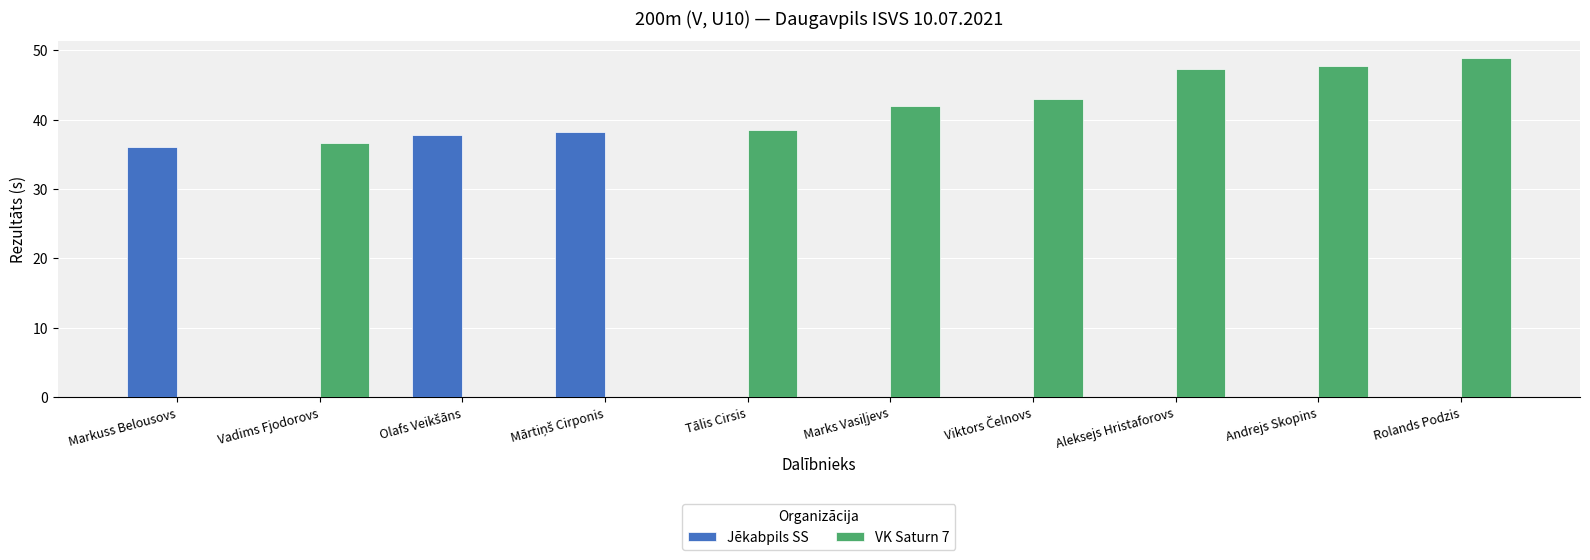

Which label corresponds to the largest value in the chart?

Rolands Podzis